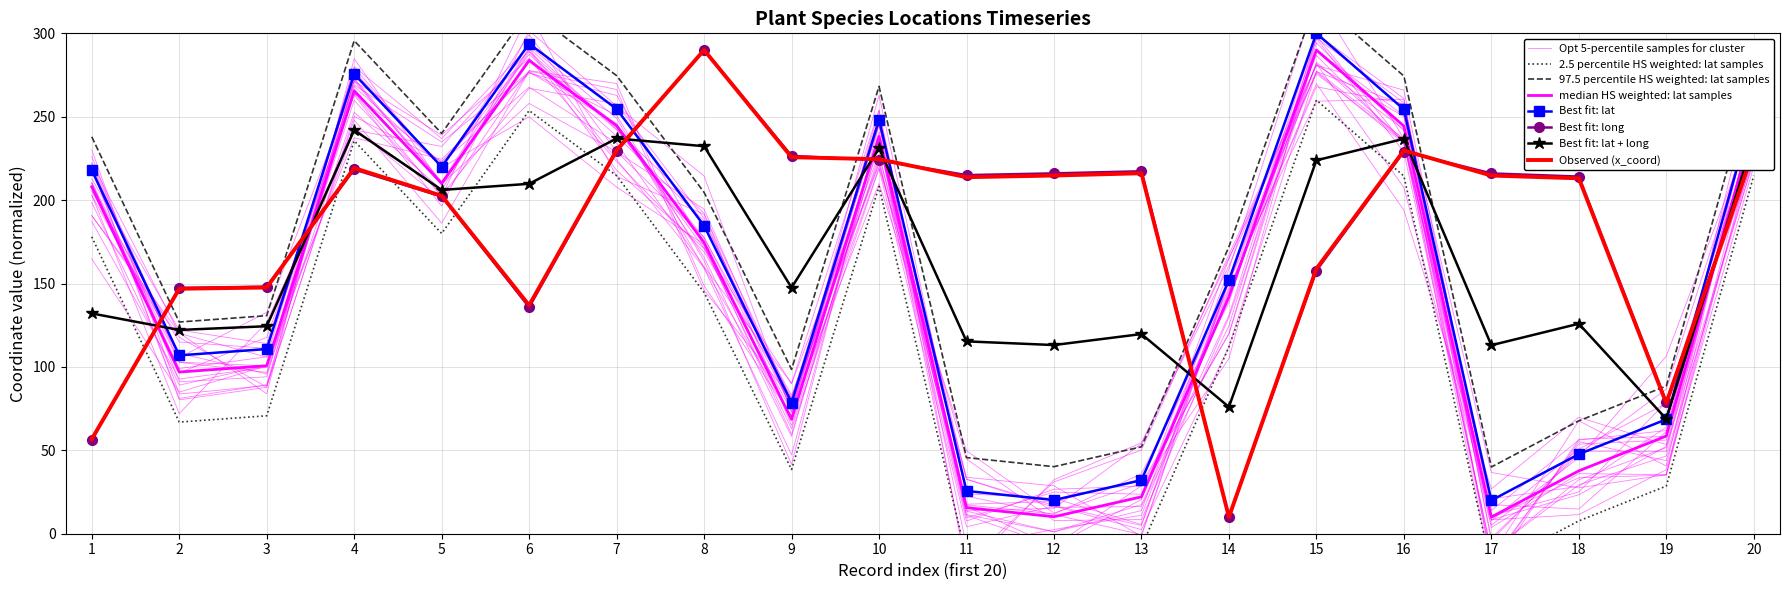

True or false: y_coord_scaled has more than 2 interior local peaks.

True